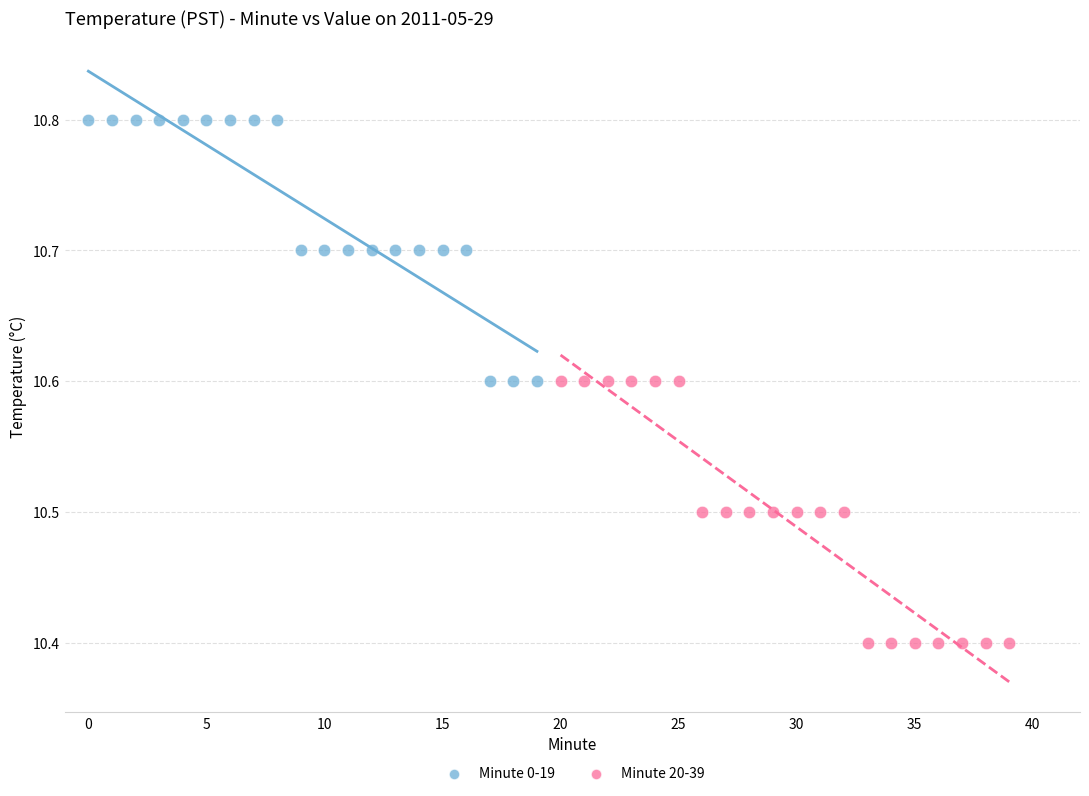

What are all the series names shown in the legend?

Minute 0-19, Minute 20-39